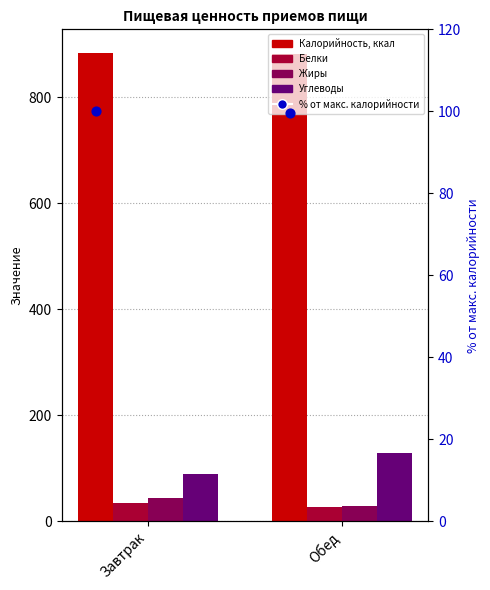

What are all the series names shown in the legend?

Калорийность, ккал, Белки, Жиры, Углеводы, % от макс. калорийности